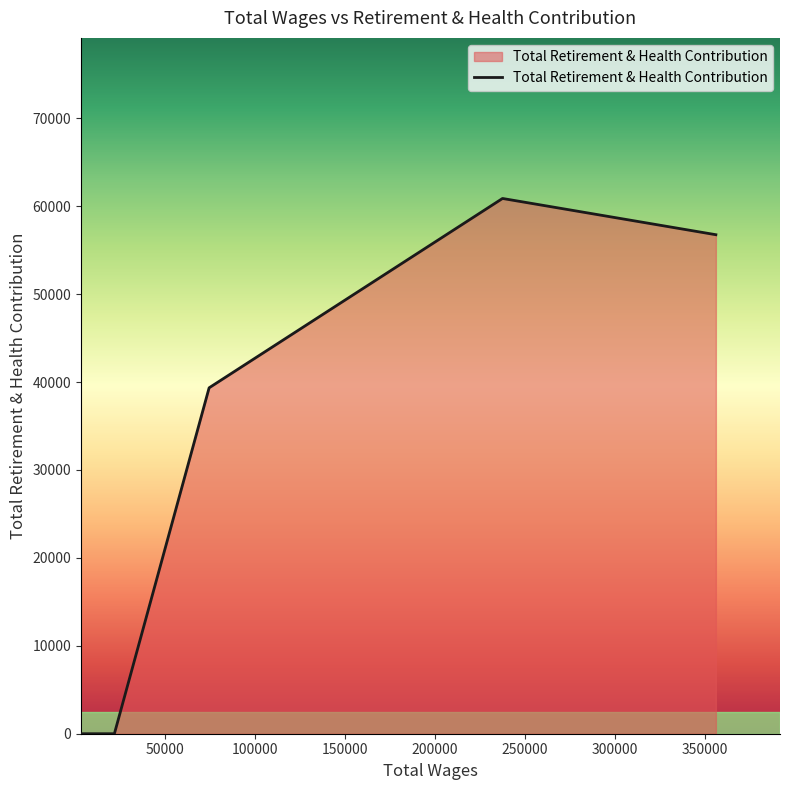

How many series are shown in this chart?

1